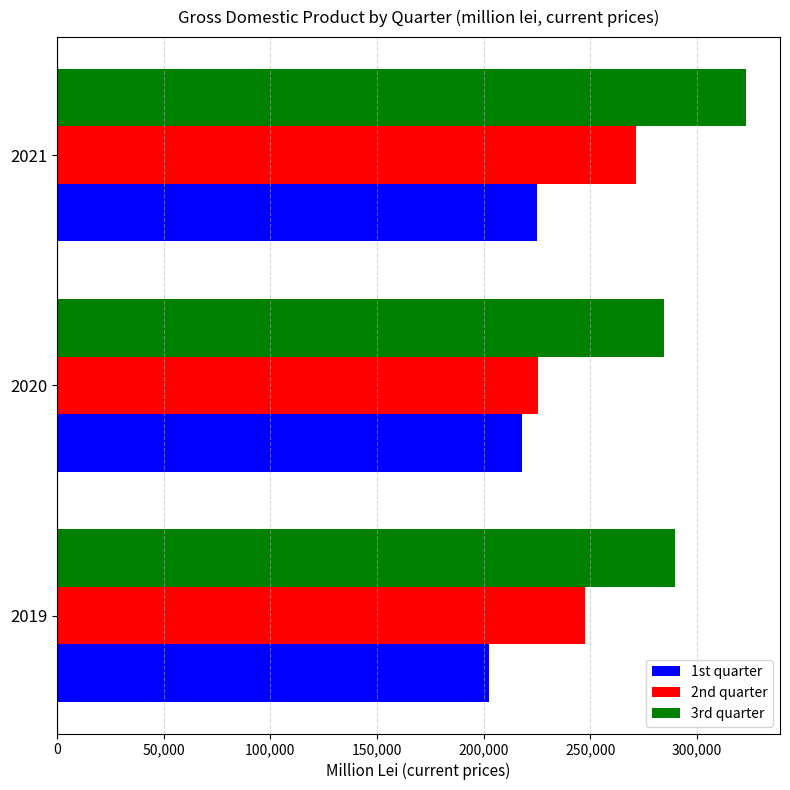

What is the sum of the 3rd quarter values at 2019 and 2021?

612290.3